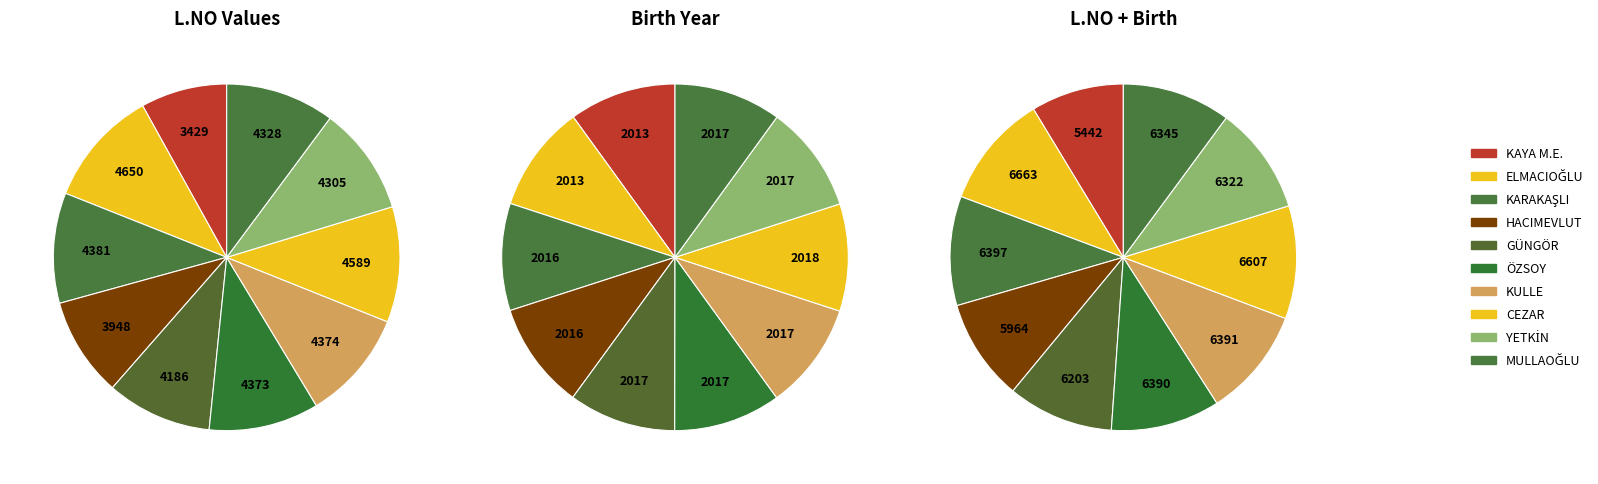

Does any single category account for the majority?

No